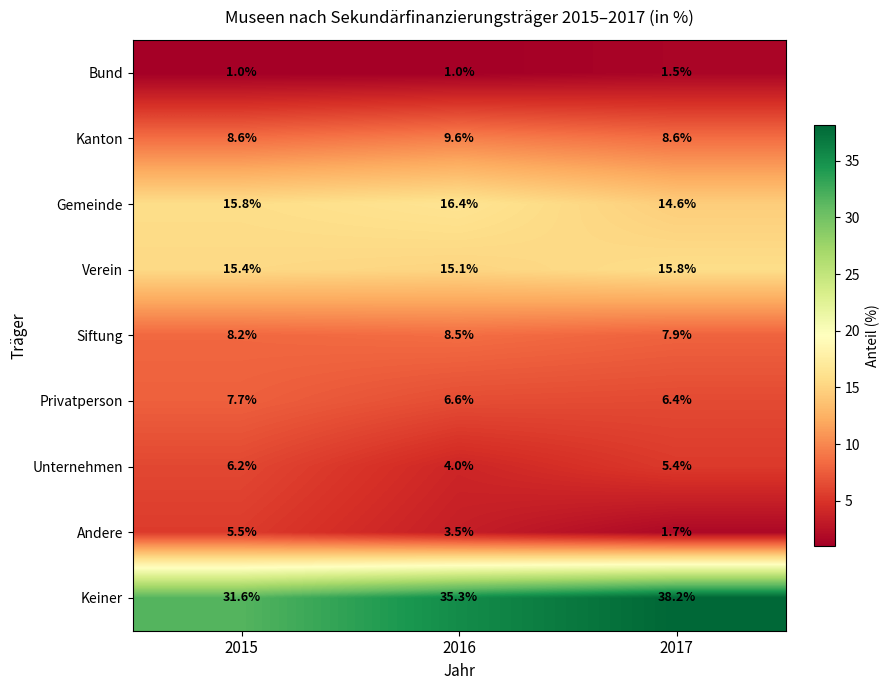

Reading right to left, extract all data points from this chart.

Bund: 1.5	1.0	1.0
Kanton: 8.6	9.6	8.6
Gemeinde: 14.6	16.4	15.8
Verein: 15.8	15.1	15.4
Siftung: 7.9	8.5	8.2
Privatperson: 6.4	6.6	7.7
Unternehmen: 5.4	4.0	6.2
Andere: 1.7	3.5	5.5
Keiner: 38.2	35.3	31.6